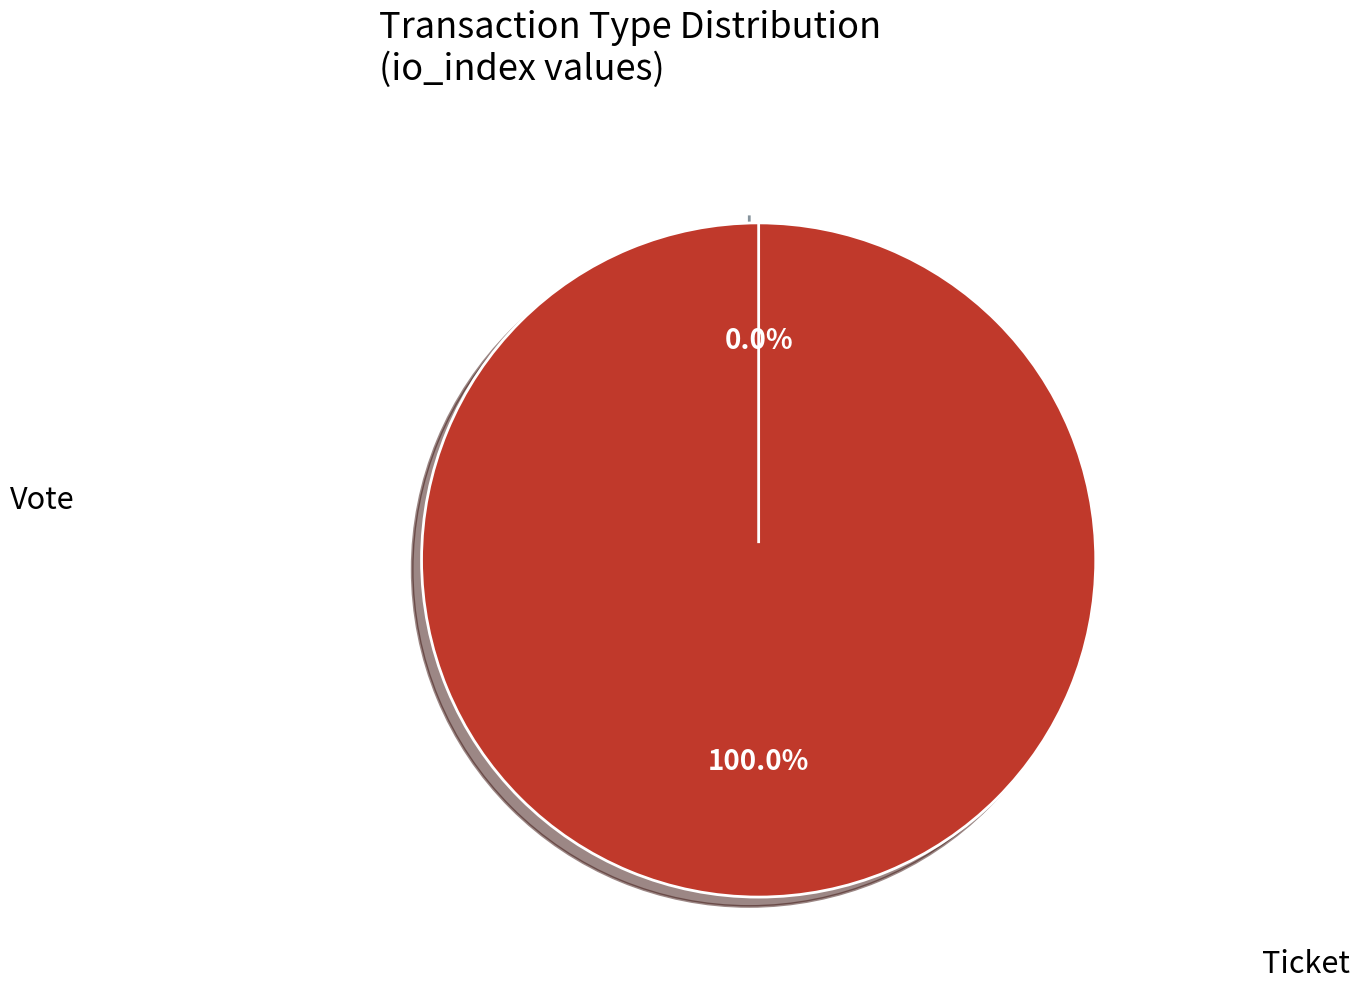

Count the number of slices in the pie.

2